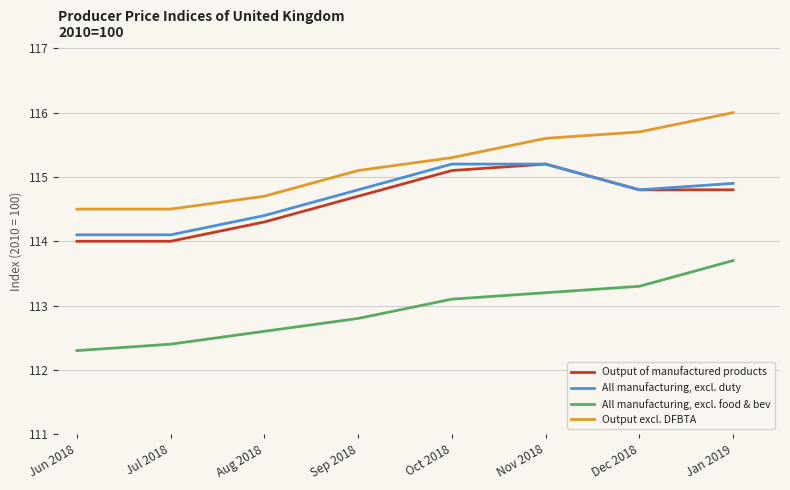

What position from the left is Sep 2018?

4